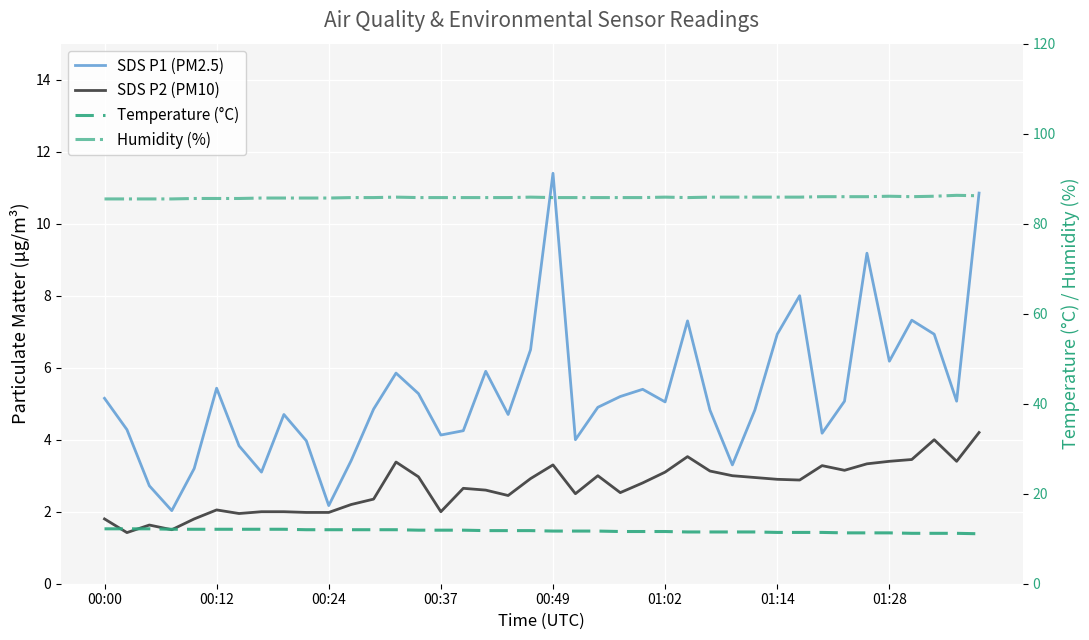

At 8, list the series in order from smallest to largest.

SDS P2 (PM10), SDS P1 (PM2.5), Temperature (°C), Humidity (%)